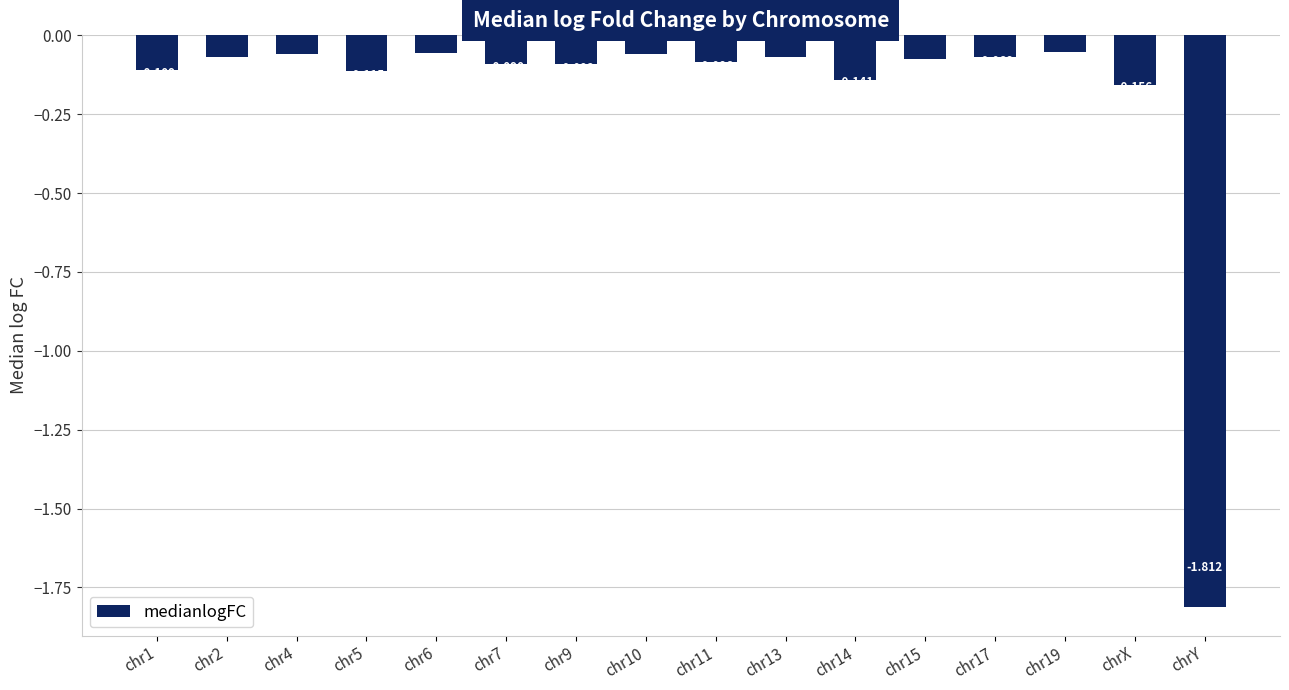

Which label corresponds to the smallest value in the chart?

chrY